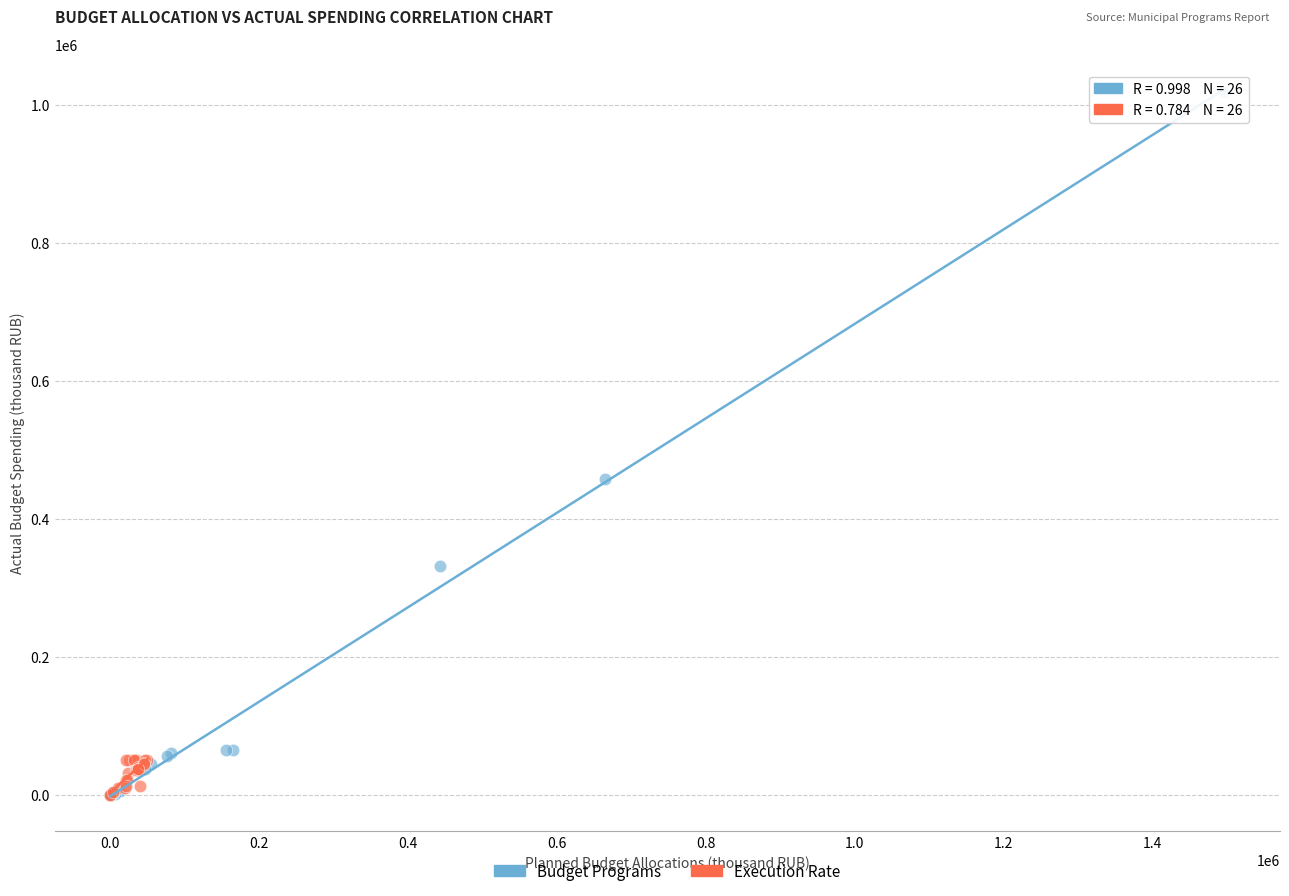

Which series has the largest Y range (max minus min)?

Budget Programs